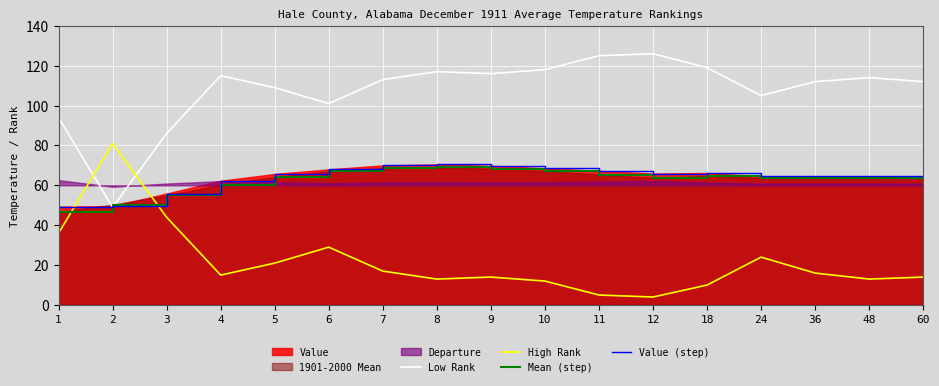

Which series has the largest total across all categories?

Low Rank